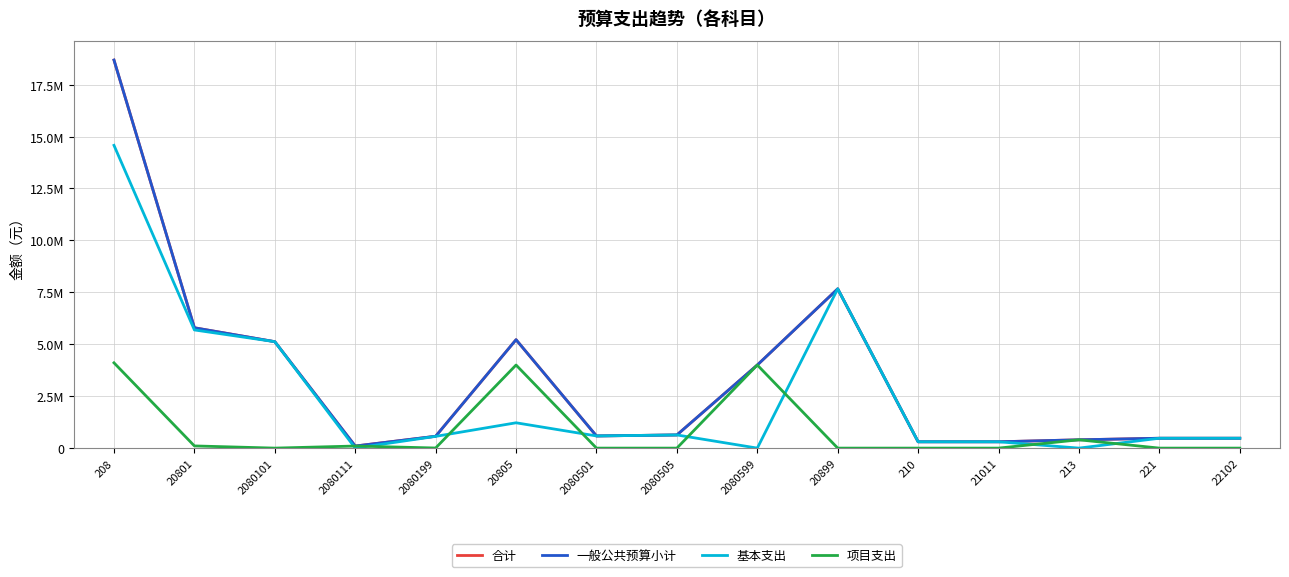

What is the sum of all 项目支出 values?

12716200.0